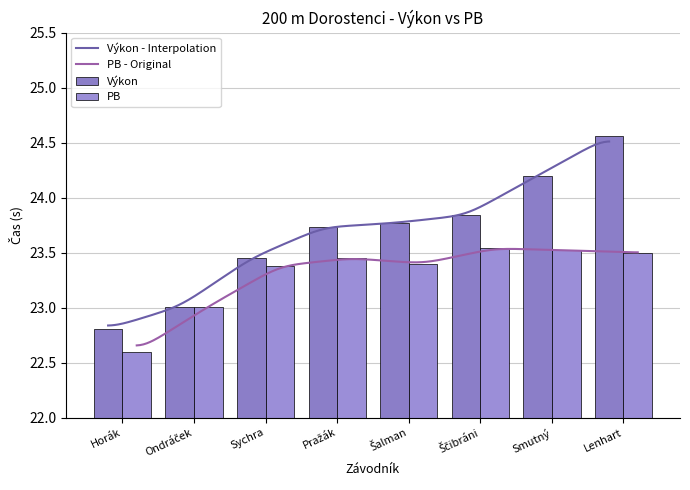

What is the sum of all Výkon values?

189.4